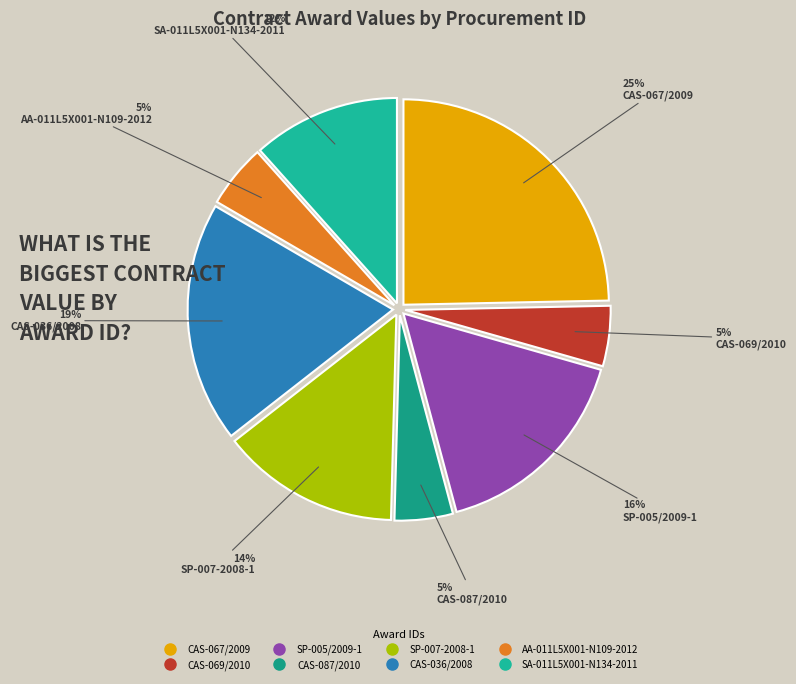

How many segments does this pie chart have?

8